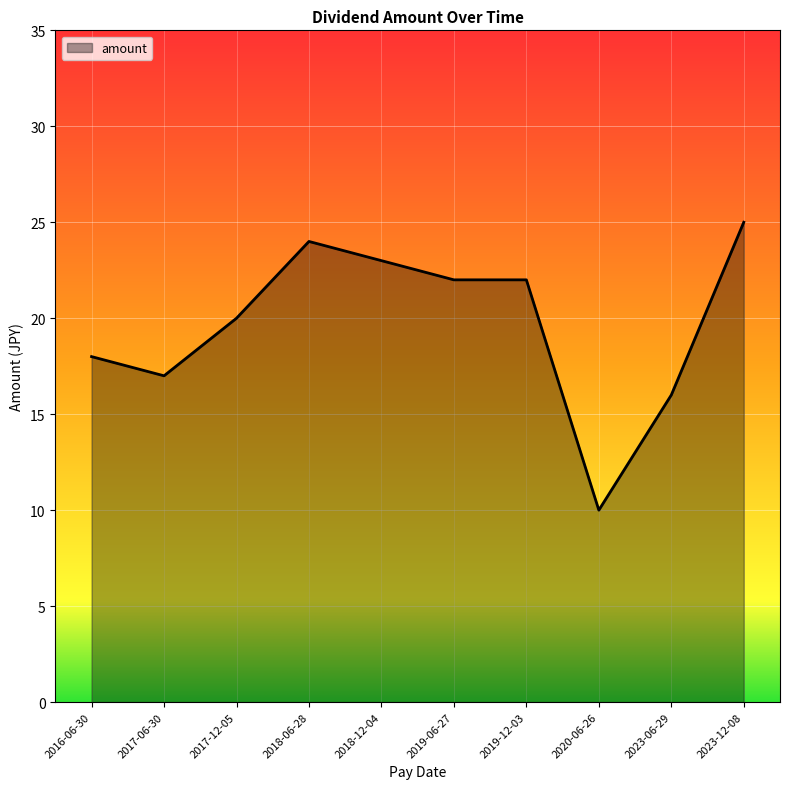

Reading right to left, what are all the values shown in this chart?

25	16	10	22	22	23	24	20	17	18